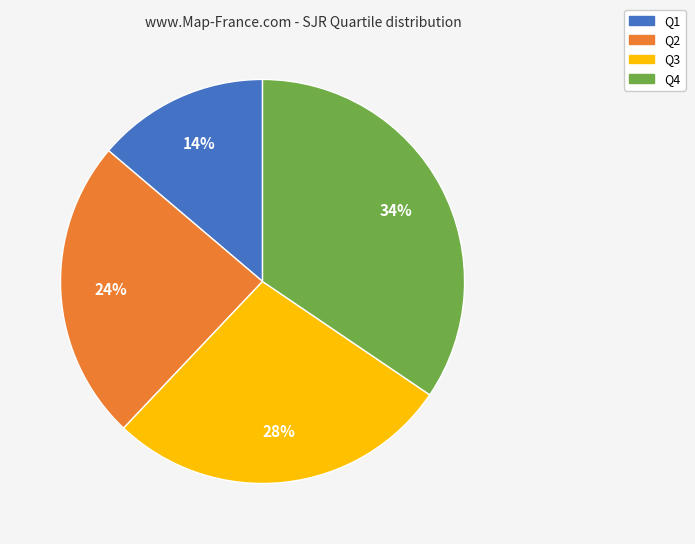

Does any single category account for the majority?

No